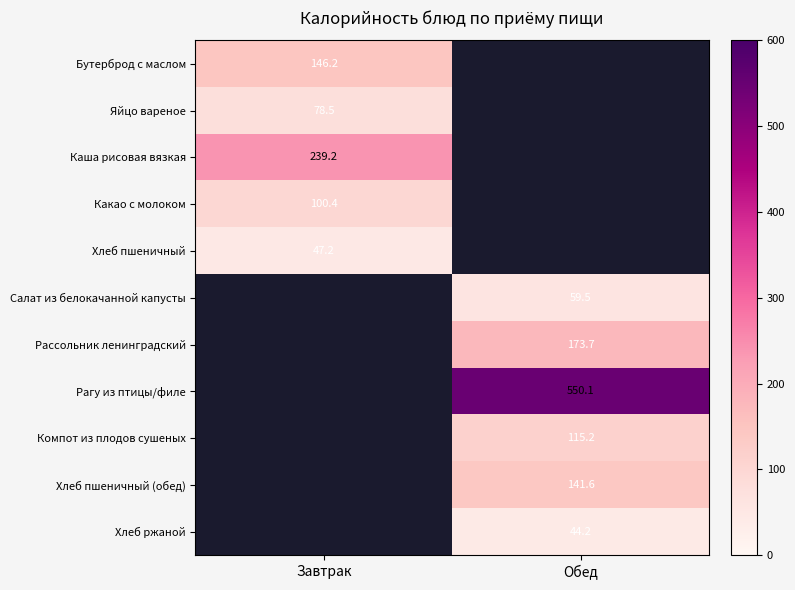

Is the value of Бутерброд с маслом at Завтрак greater than the value of Рассольник ленинградский at Обед?

No